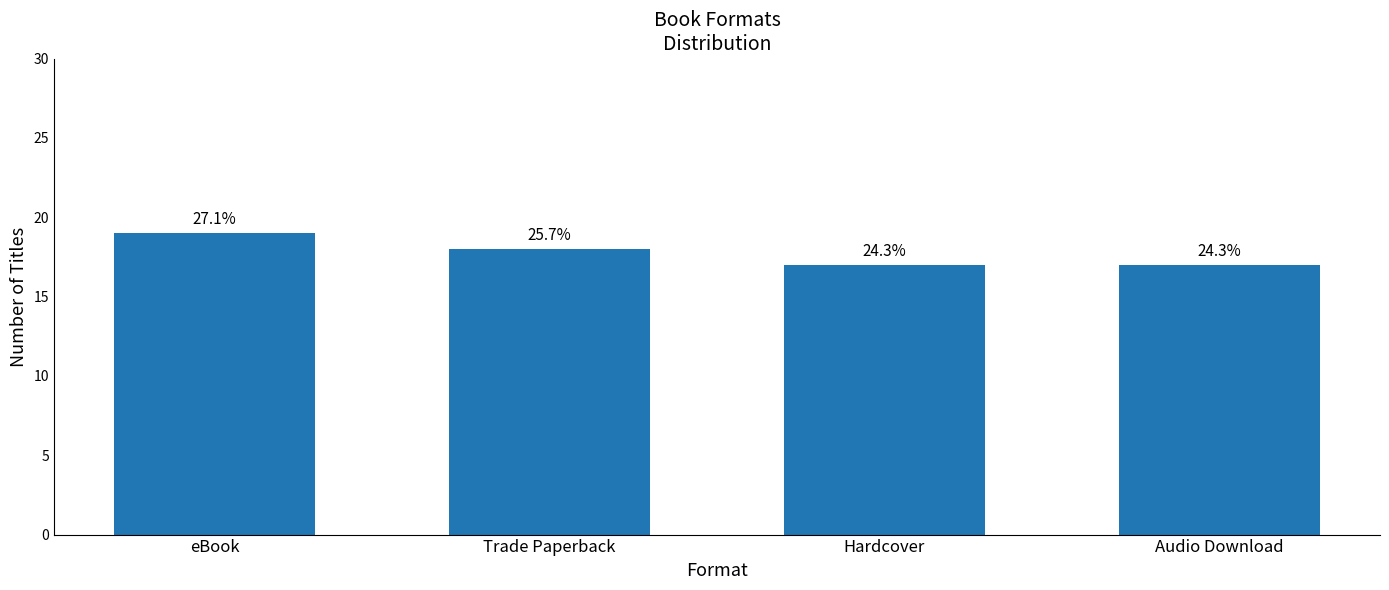

What value does the data have at Hardcover?

17